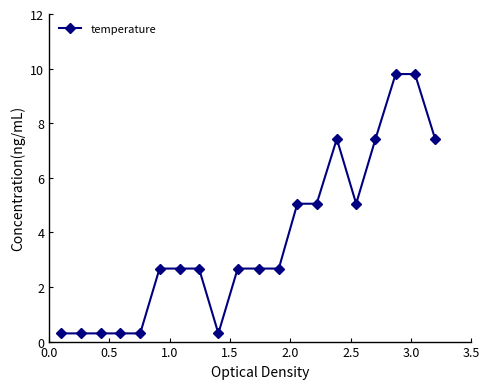

How many series are shown in this chart?

1